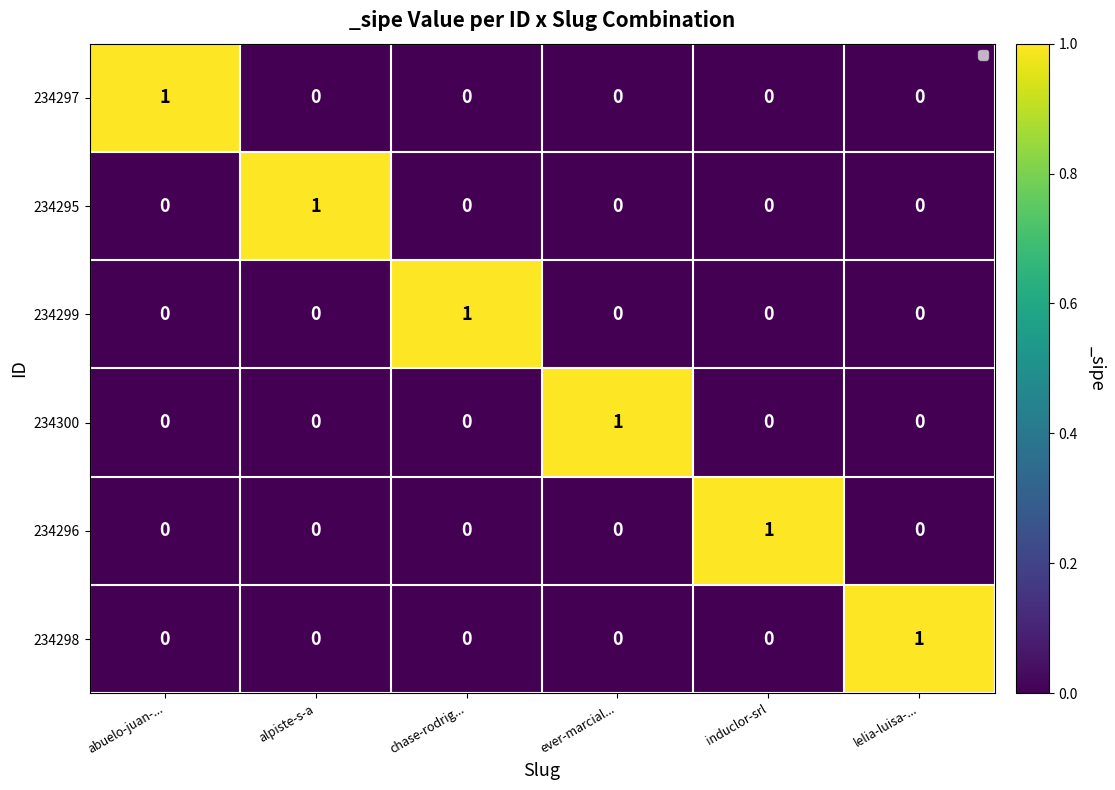

At which label does 234297 reach its peak?

abuelo-juan-...